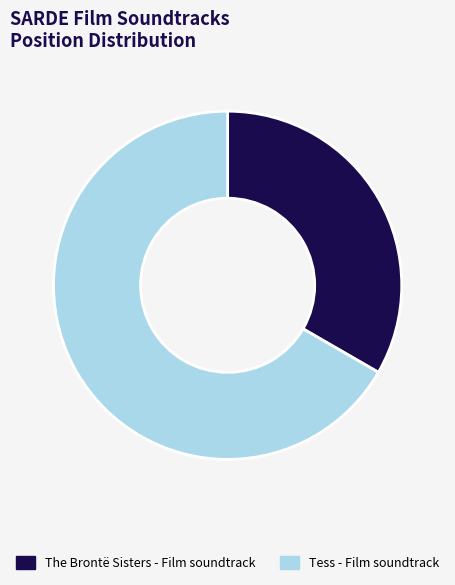

Which category accounts for the majority?

Tess - Film soundtrack